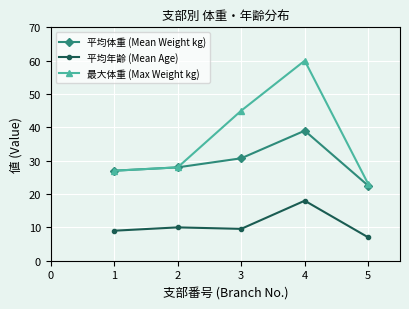

Which category has the highest value in the 最大体重 (Max Weight kg) series?

4